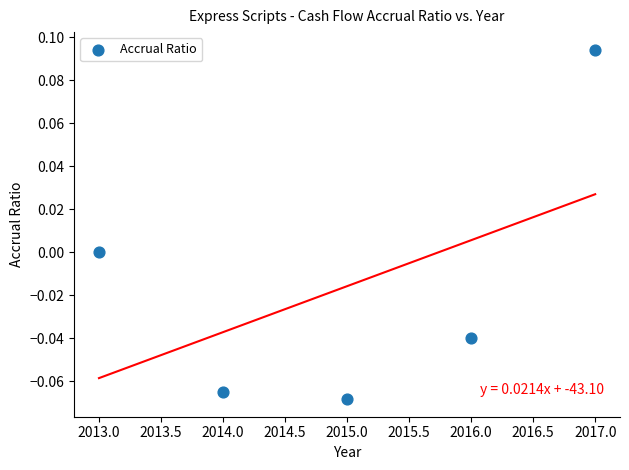

What is the average X value?

2015.0